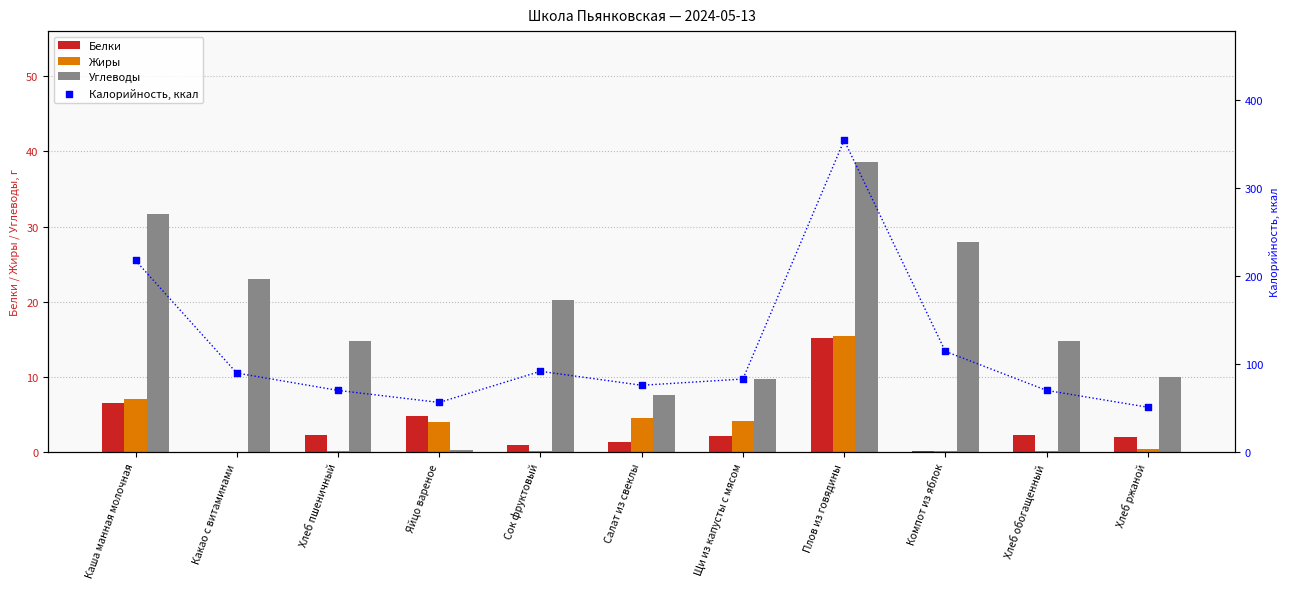

Which series contains the lowest Y value?

Белки